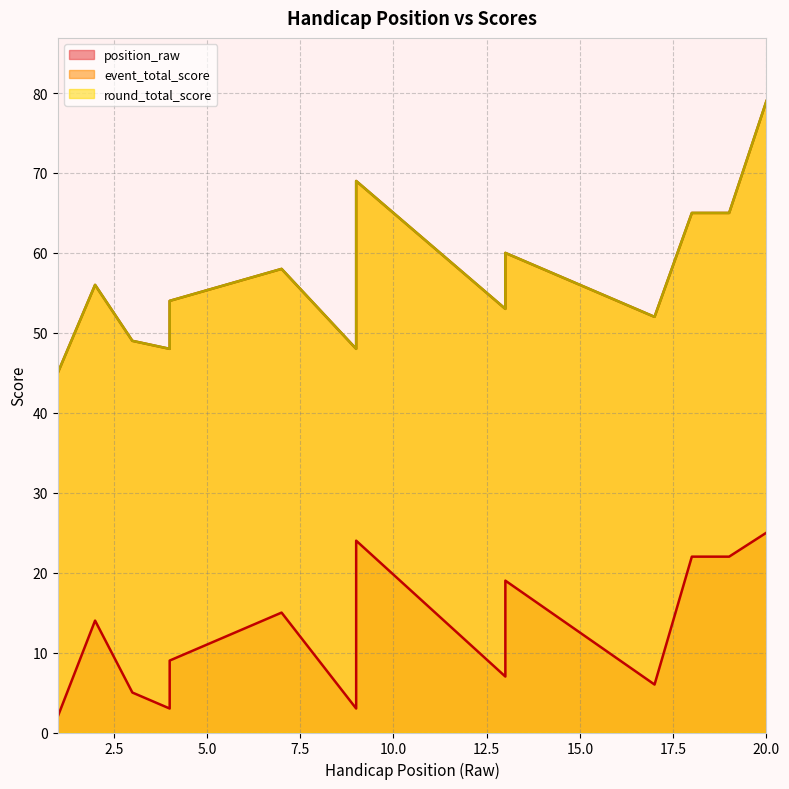

How many lines are shown in the chart?

3